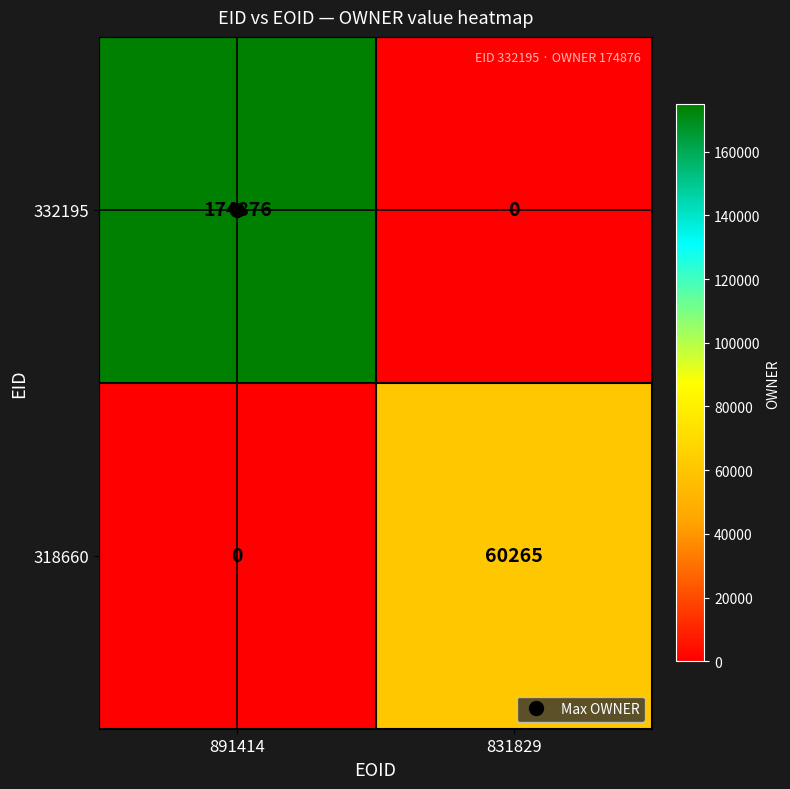

Is it true that 318660 equals 25630 at 891414?

False